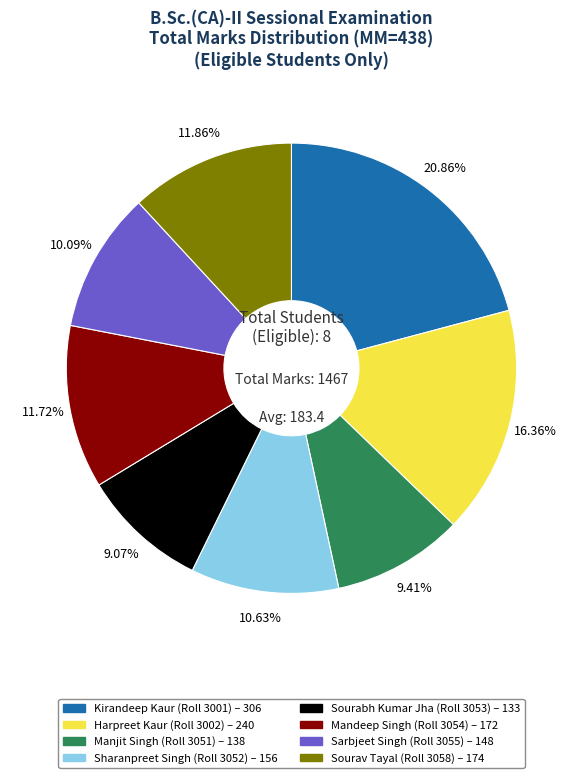

Does any single category account for the majority?

No